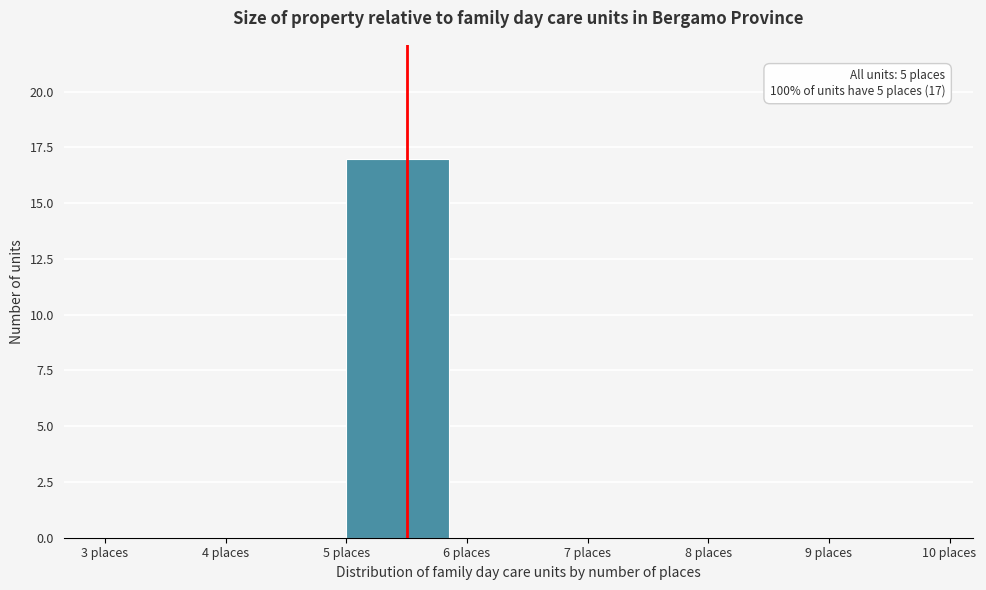

Over which range of the x-axis is the bar tallest?

5 to 6